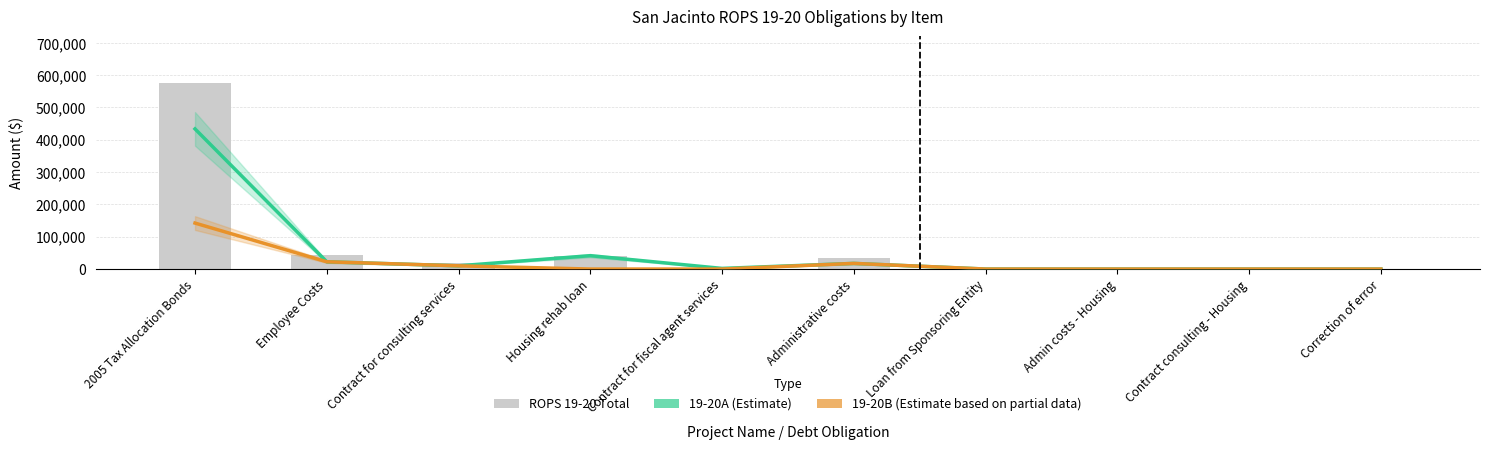

Reading right to left, extract all data points from this chart.

19-20A (Estimate): 0	0	0	0	17500	2000	41405	10000	22500	433658
19-20B (Estimate based on partial data): 0	0	0	0	17500	0	0	10000	22500	142245
ROPS 19-20 Total: 0	0	0	0	35000	2000	41405	20000	45000	575903